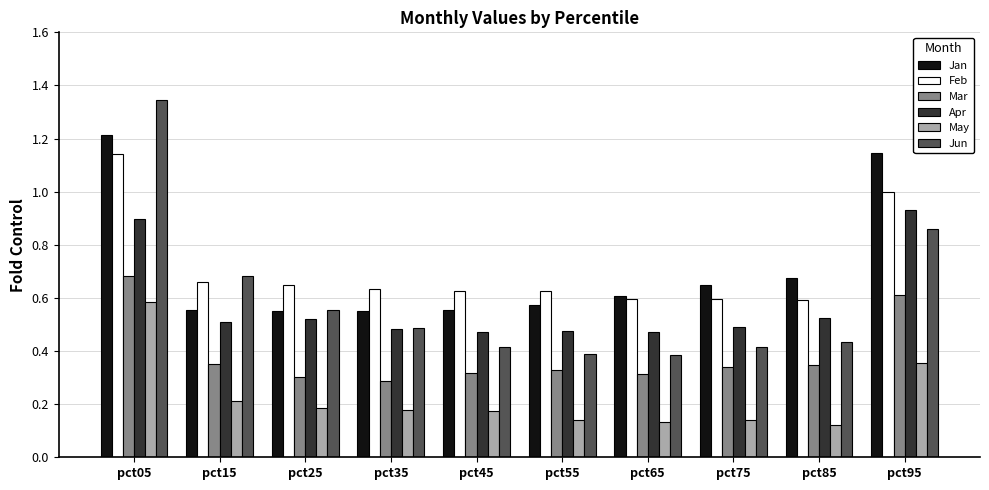

What is the sum of all Mar values?

3.9